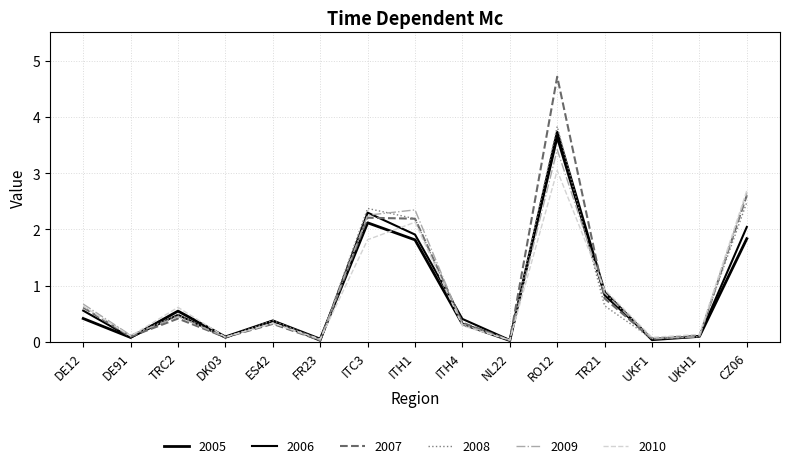

After their last crossing, which series has the higher values: 2010 or 2005?

2010